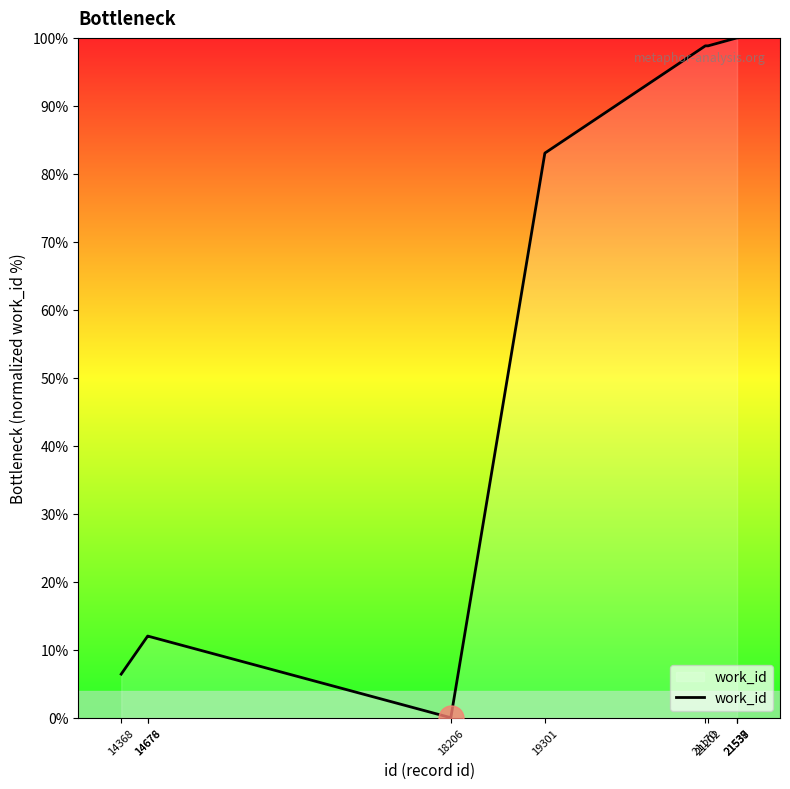

Count the number of values greater than 98.

5